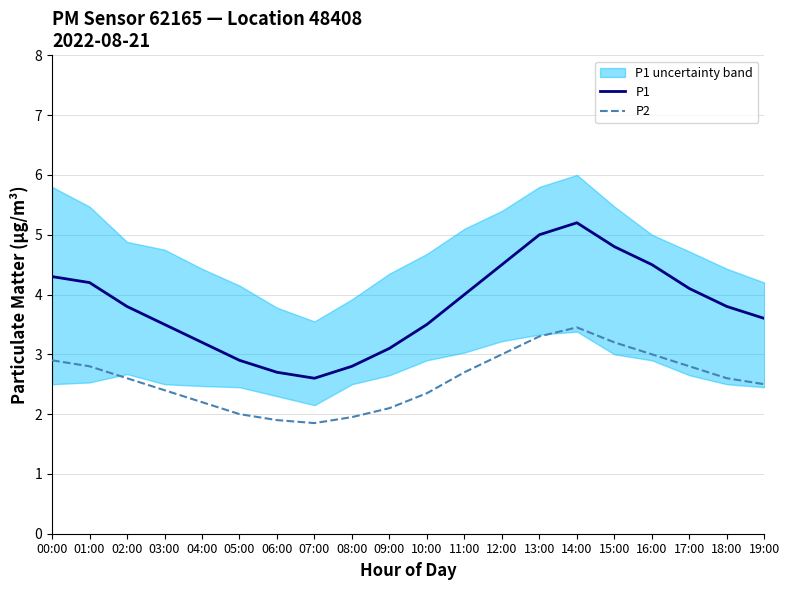

Is it true that P2 equals 1.9 at 06:00?

True